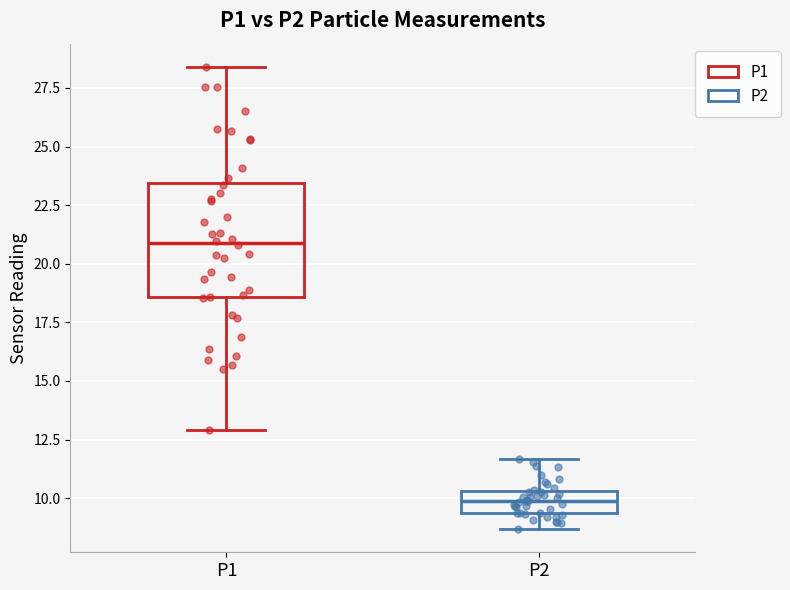

Which box is the tallest, from its lower edge to its upper edge?

P1